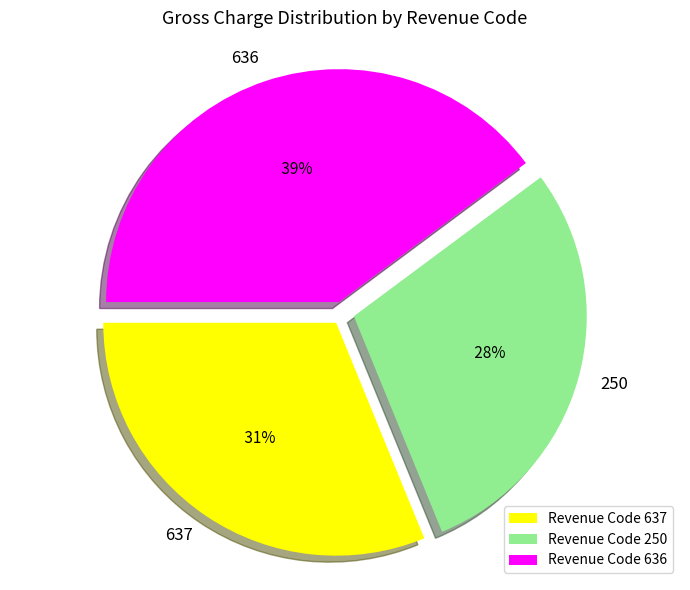

True or false: 5 accounts for 7% of the total.

False